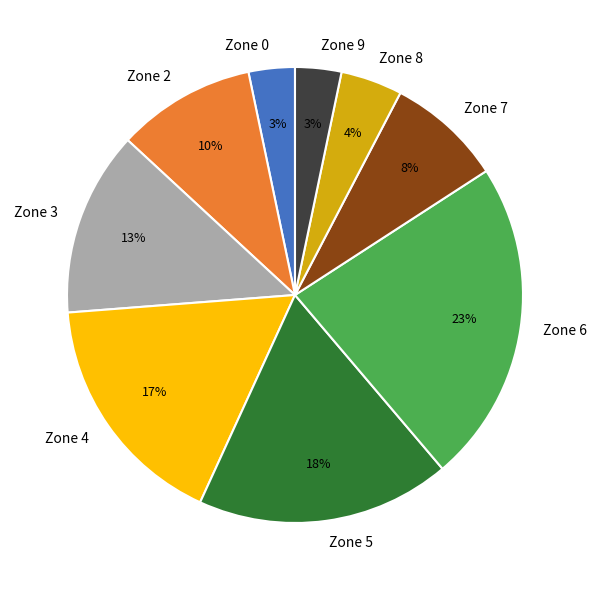

Which has a higher value, Zone 2 or Zone 9?

Zone 2